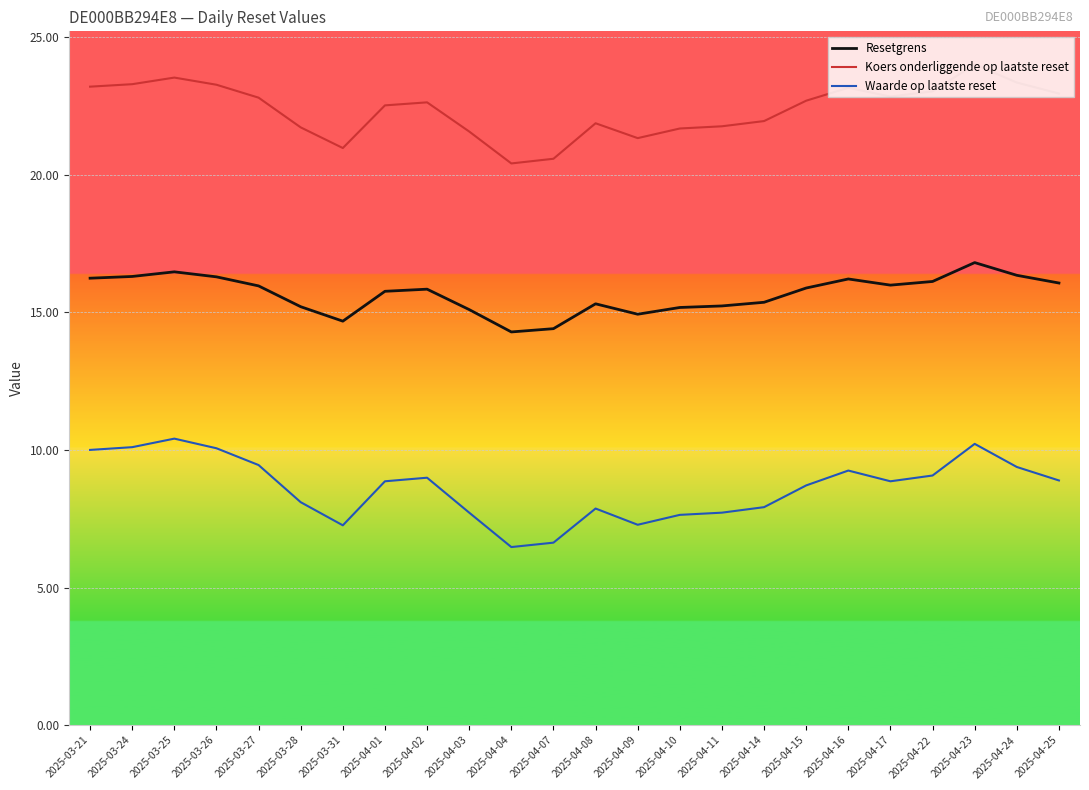

What are all the series names shown in the legend?

Resetgrens, Koers onderliggende op laatste reset, Waarde op laatste reset